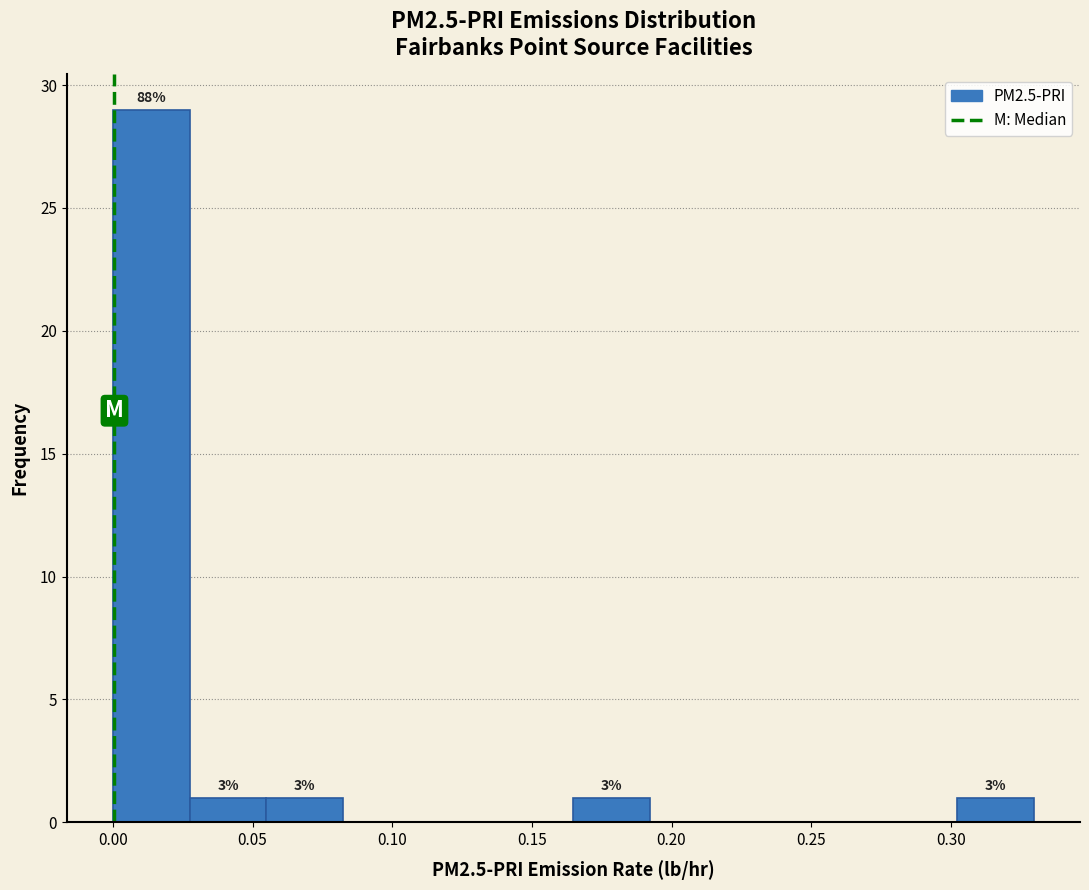

Over which range of the x-axis is the bar tallest?

0.000 to 0.025